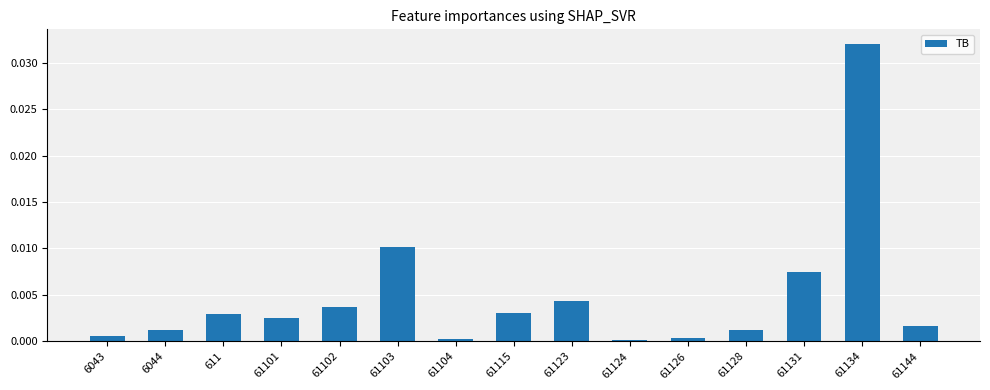

The chart shows a value of 0.0 at 61131. True or false?

True